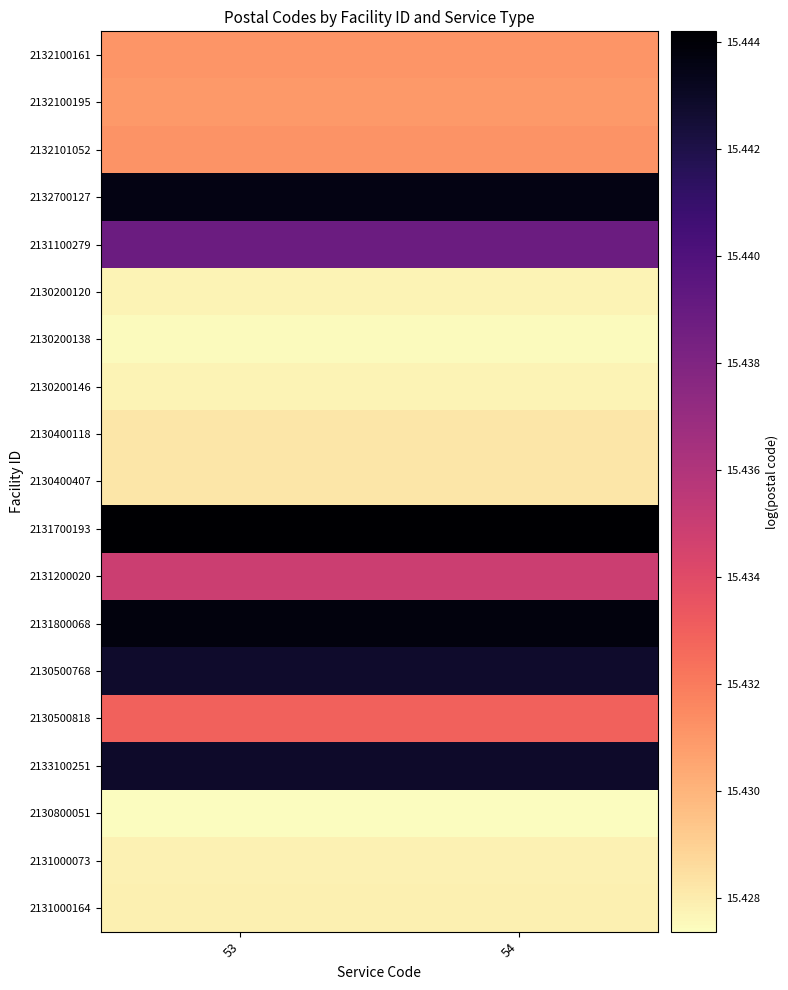

What is the total value across all series at 54?

293.2